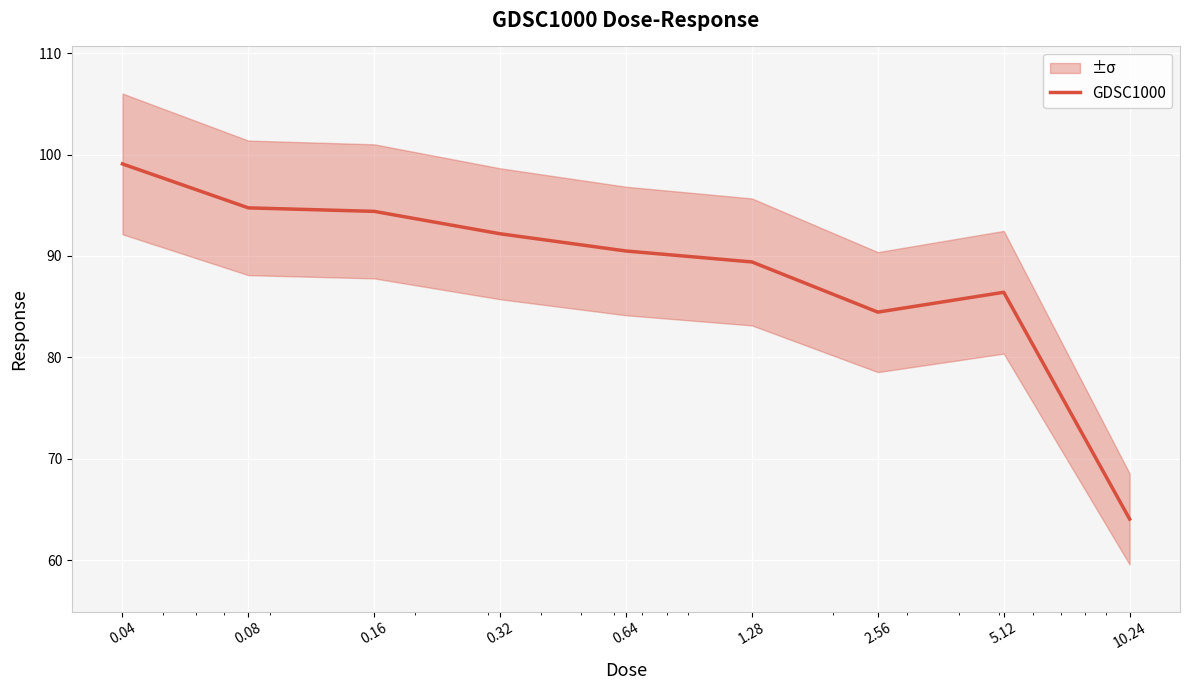

At which label is the value closest to 81?

2.56